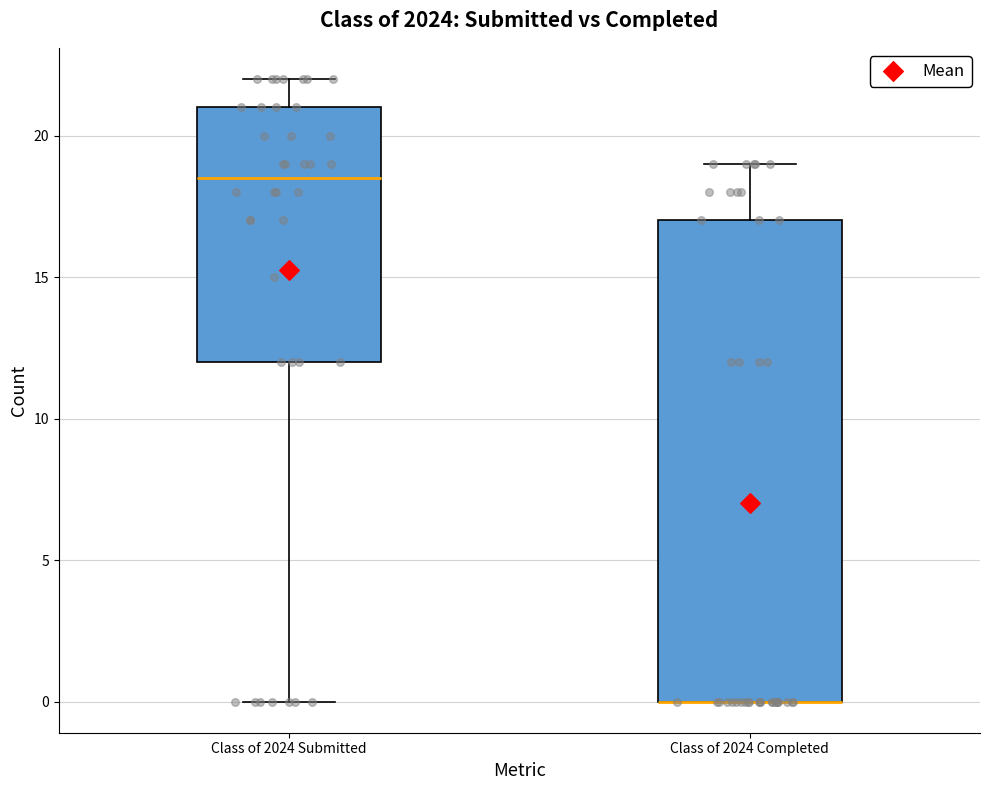

Reading left to right, read every box against the y-axis: the position of its median line, the range the box covers, and the ends of its whiskers. The values are not printed on the chart, so give them approximately, as read against the axis.

Class of 2024 Submitted: median 18.5, box 12.0 to 21.0, whiskers 0.0 to 22.0
Class of 2024 Completed: median 0.0 (drawn on the box's lower edge), box 0.0 to 17.0, whiskers 0.0 to 19.0